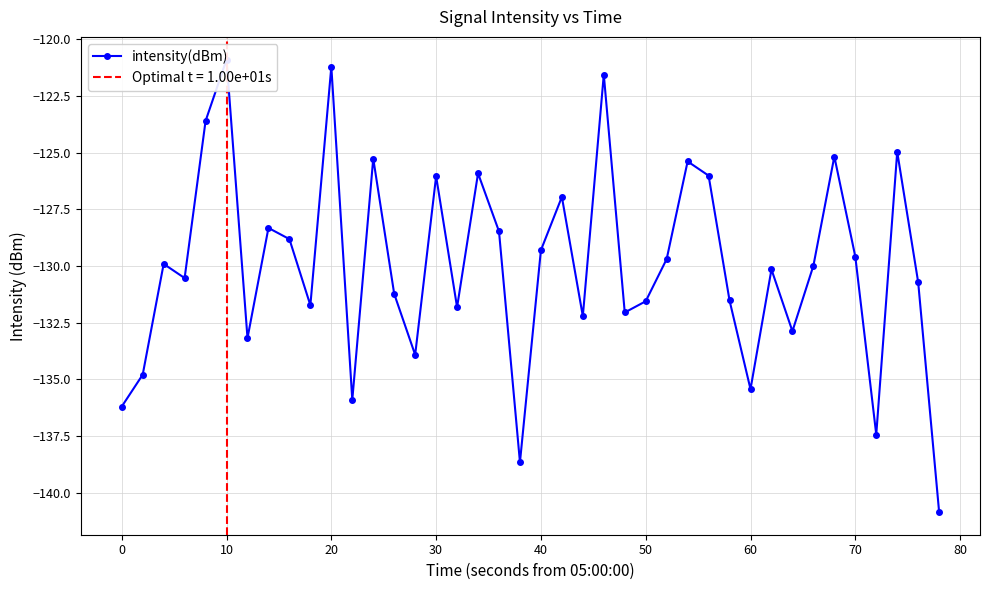

How many points are lower than both their immediate neighbors (excluding endpoints)?

12